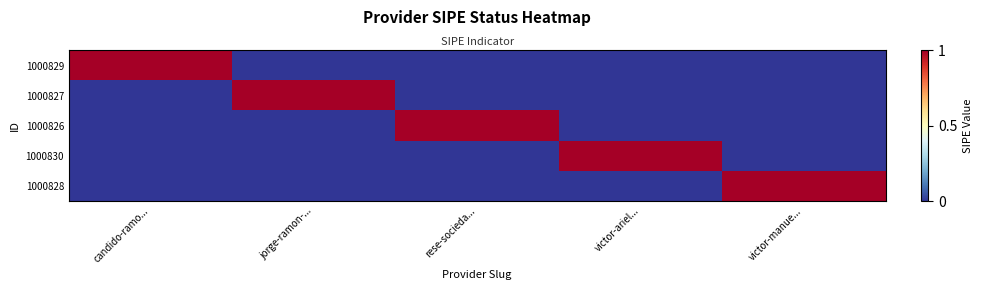

Is the value of 1000828 at victor-ariel... greater than the value of 1000830 at jorge-ramon-...?

No